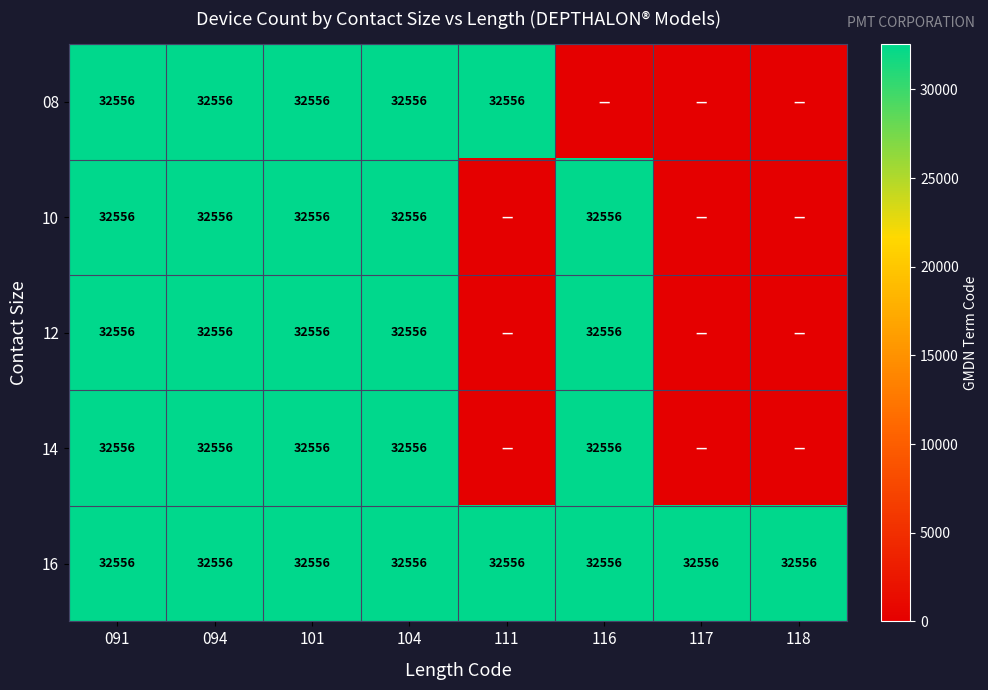

Is it true that 10 equals 32556 at 116?

True